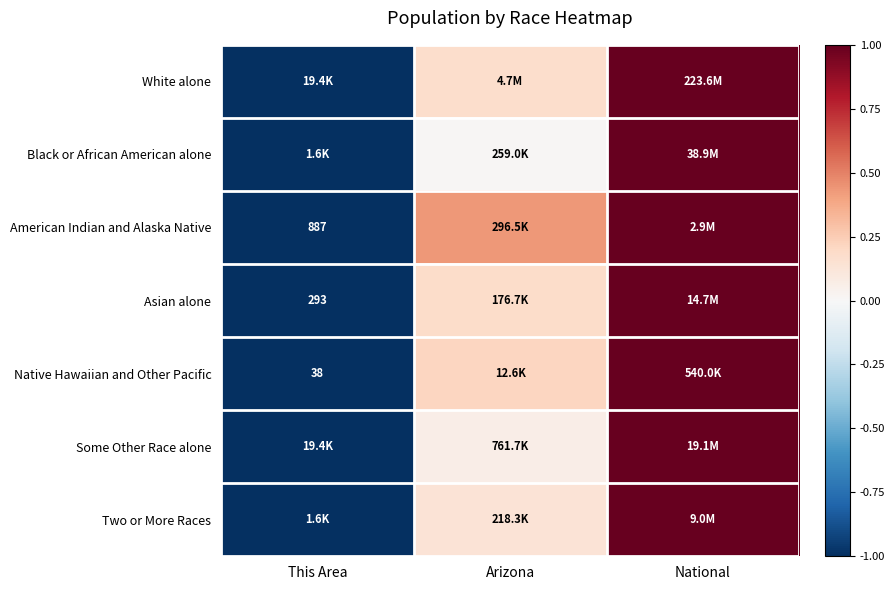

At which label does Black or African American alone reach its minimum?

This Area